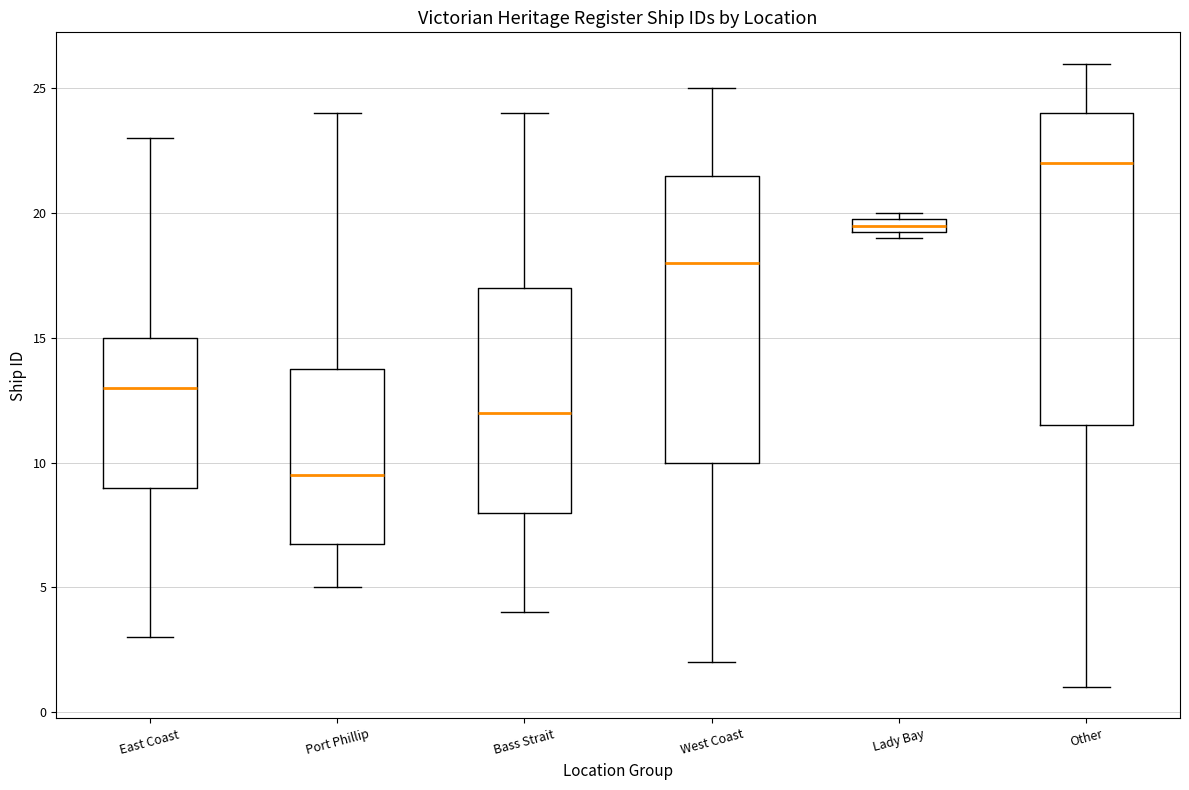

Where does the median line of the box for East Coast sit on the y-axis? The values are not printed on the chart, so give them approximately, as read against the axis.

13.0